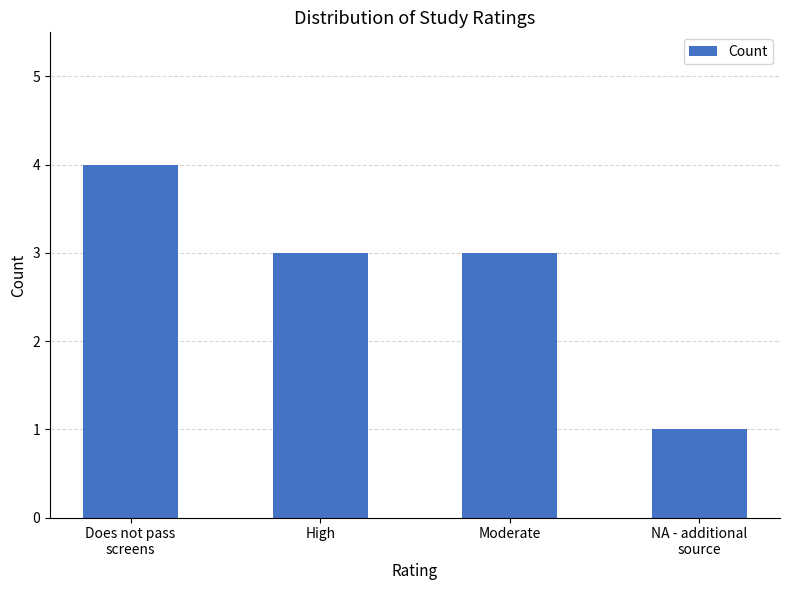

Reading left to right, transcribe all the data shown in this chart.

Does not pass
screens=4	High=3	Moderate=3	NA - additional
source=1